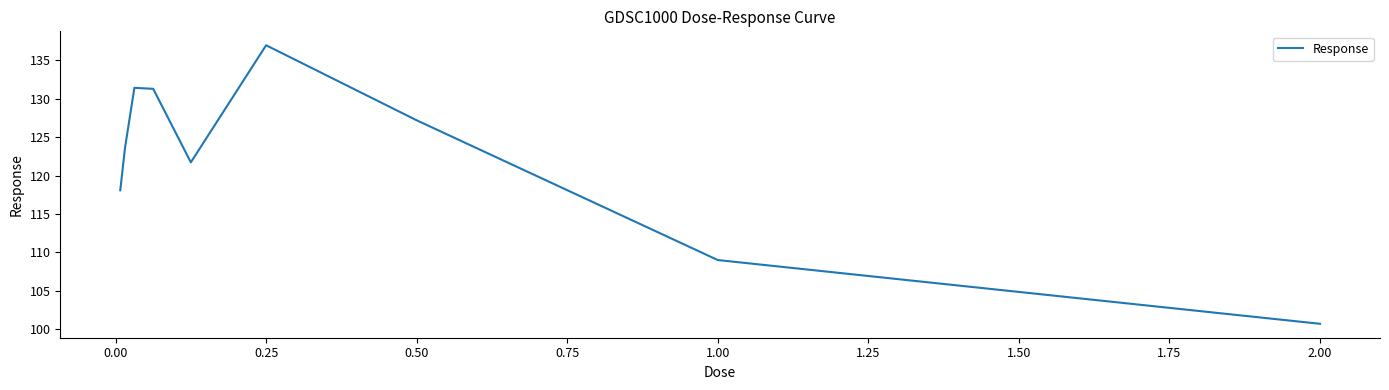

True or false: the data has more than 0 interior local peaks.

True